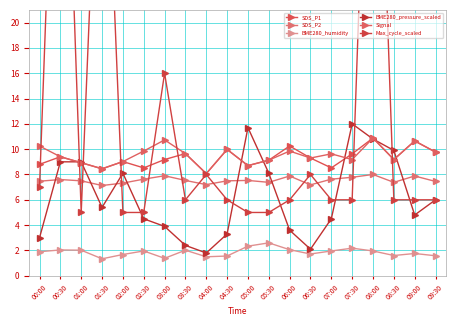

How many times do Max_cycle_scaled and SDS_P1 cross each other?

8